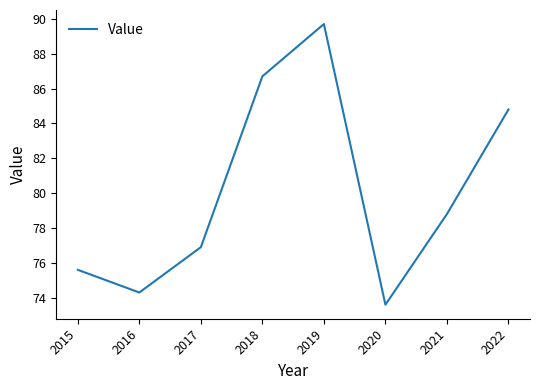

True or false: the data shows 153.9 at 2018.

False